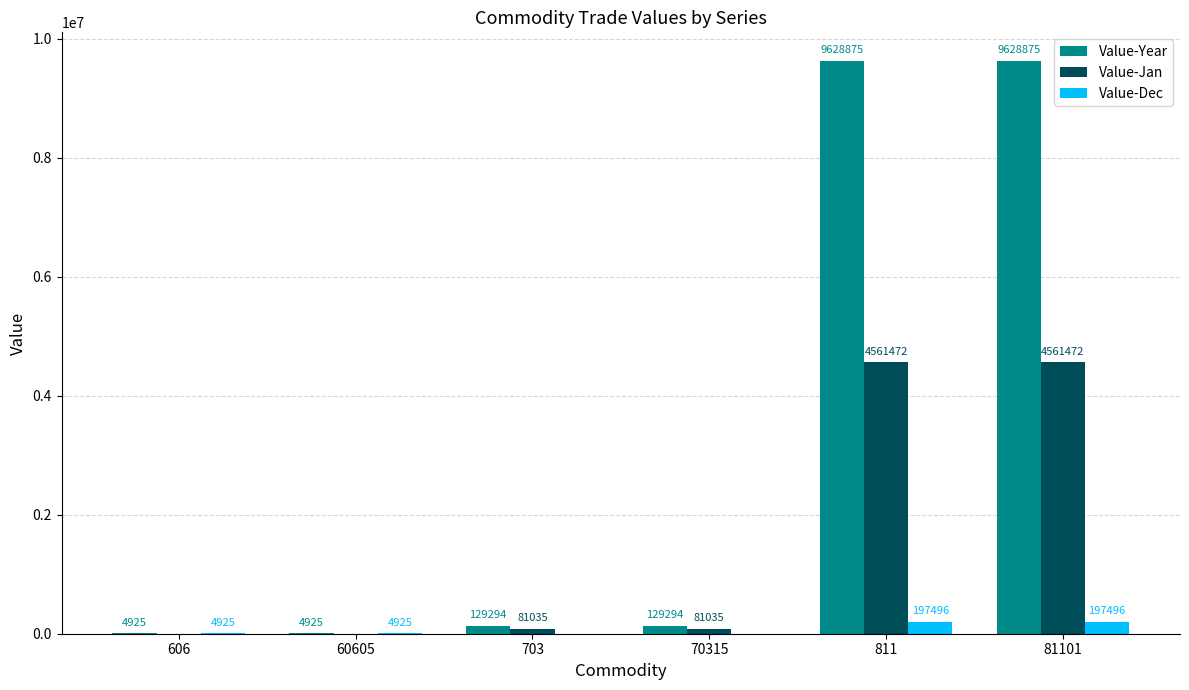

Is the value of Value-Jan at 81101 greater than the value of Value-Dec at 70315?

Yes